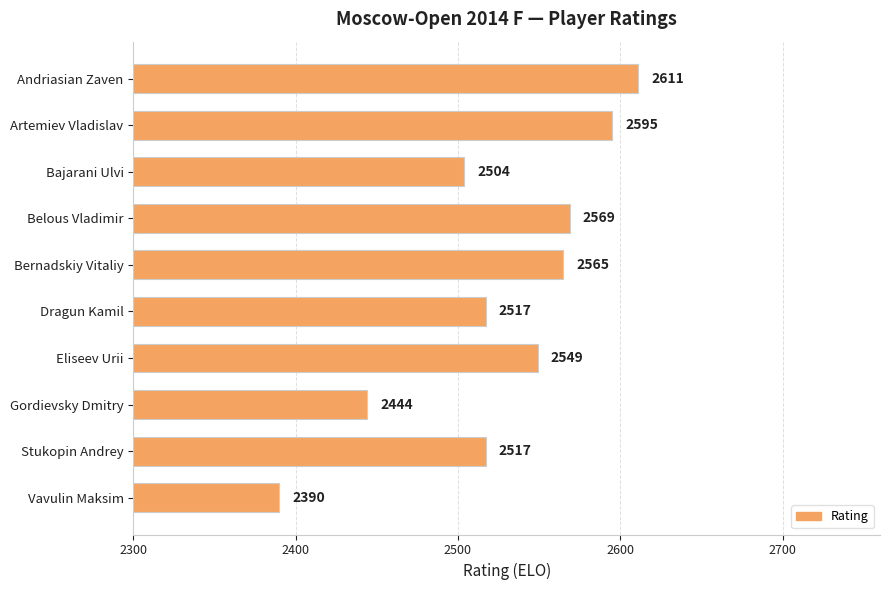

True or false: the data shows 2611 at Andriasian Zaven.

True